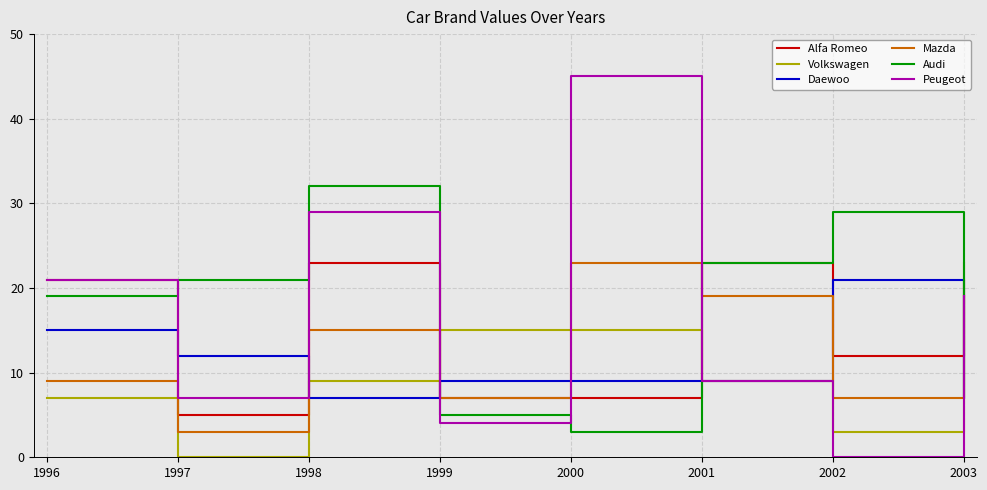

What is the difference between the highest and lowest values at 2003?

16